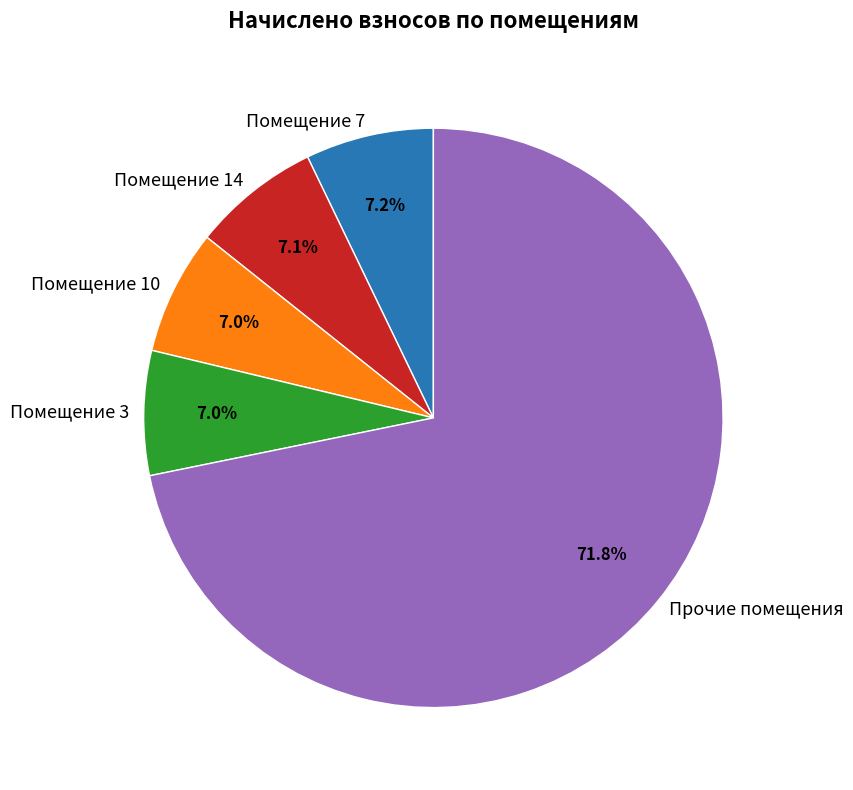

What is the largest slice in the pie chart?

Прочие помещения